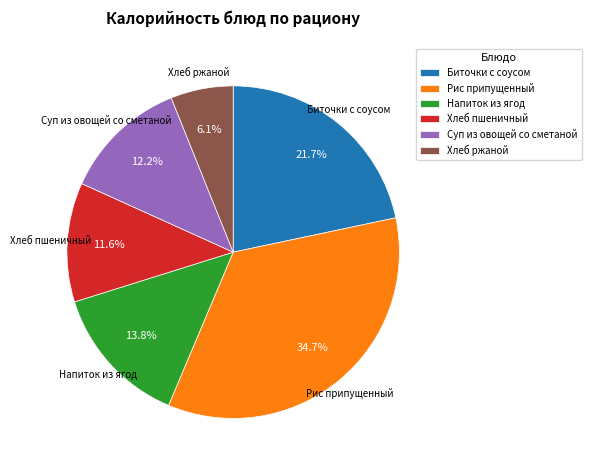

Approximately how many times larger is the value at Суп из овощей со сметаной compared to Биточки с соусом?

0.6